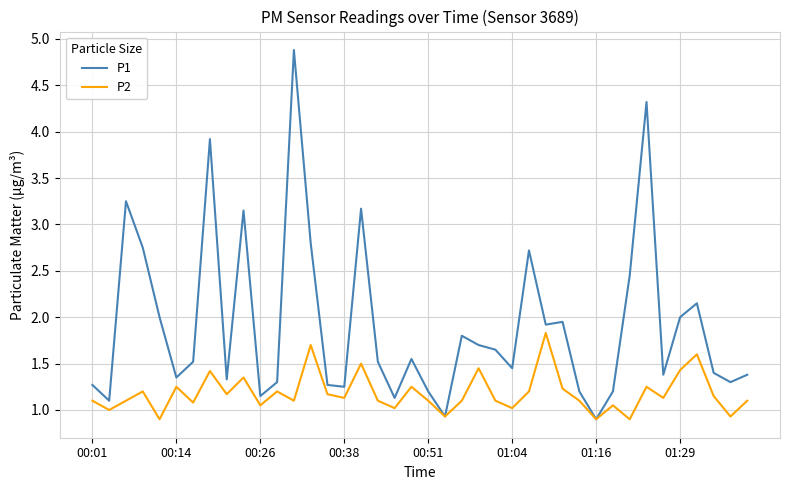

Rank the series by their maximum value, from lowest to highest.

P2, P1